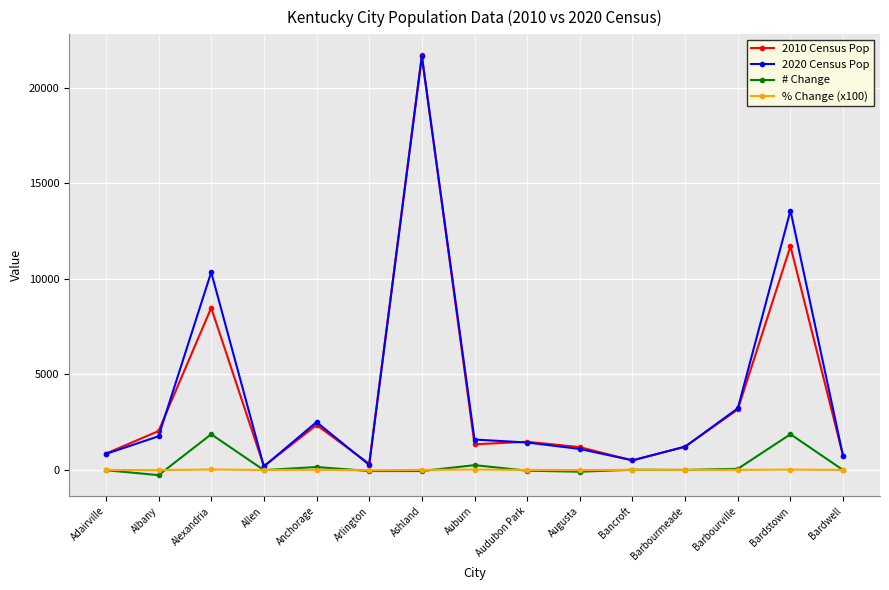

What is the label of the 9th point from the right?

Ashland